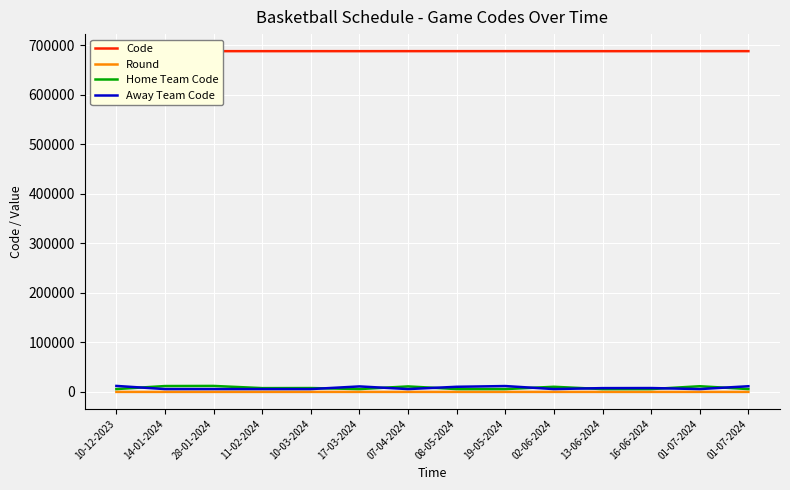

True or false: Round and Away Team Code intersect in this chart.

False